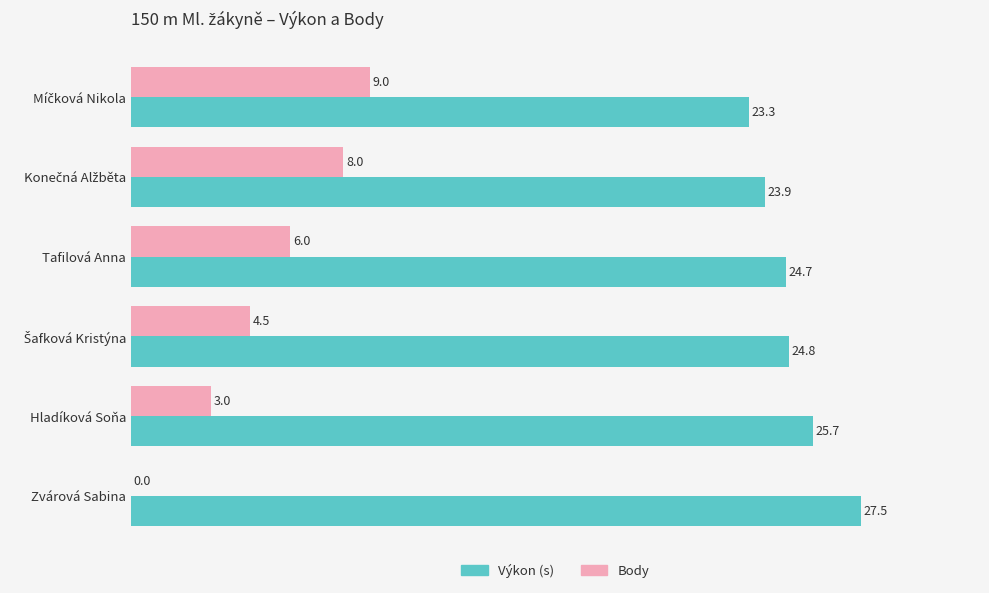

True or false: Body has a value of 1.3 at Hladíková Soňa.

False